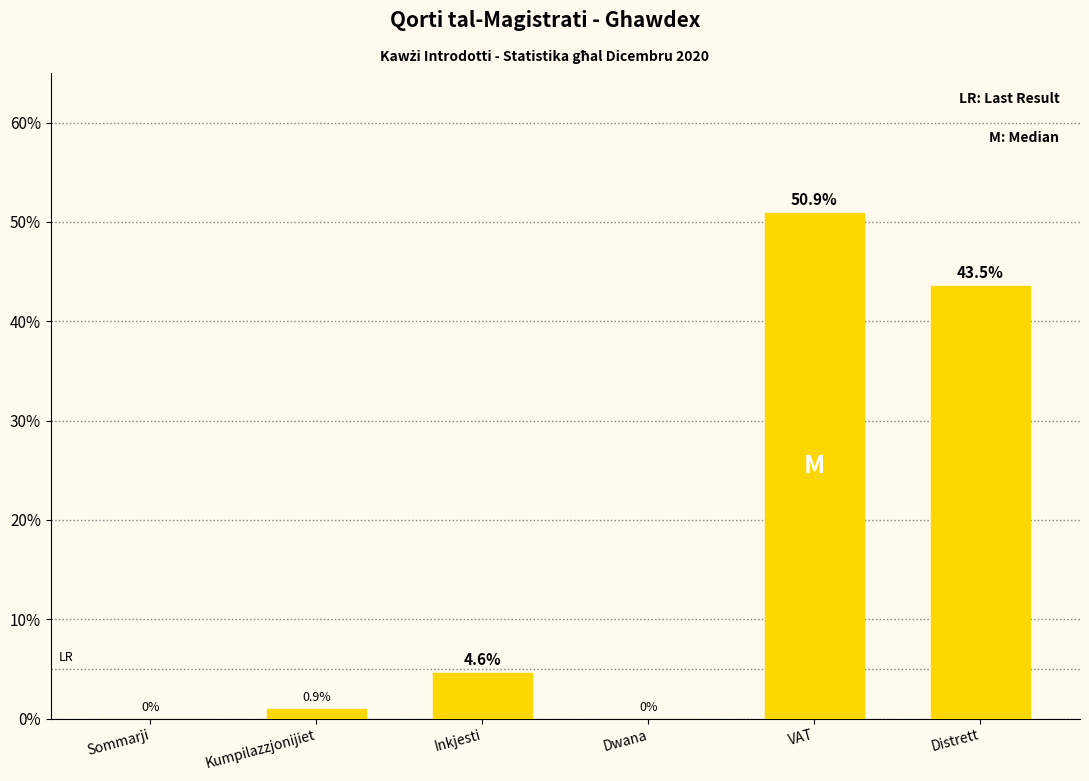

What is the maximum value shown in the chart?

50.9